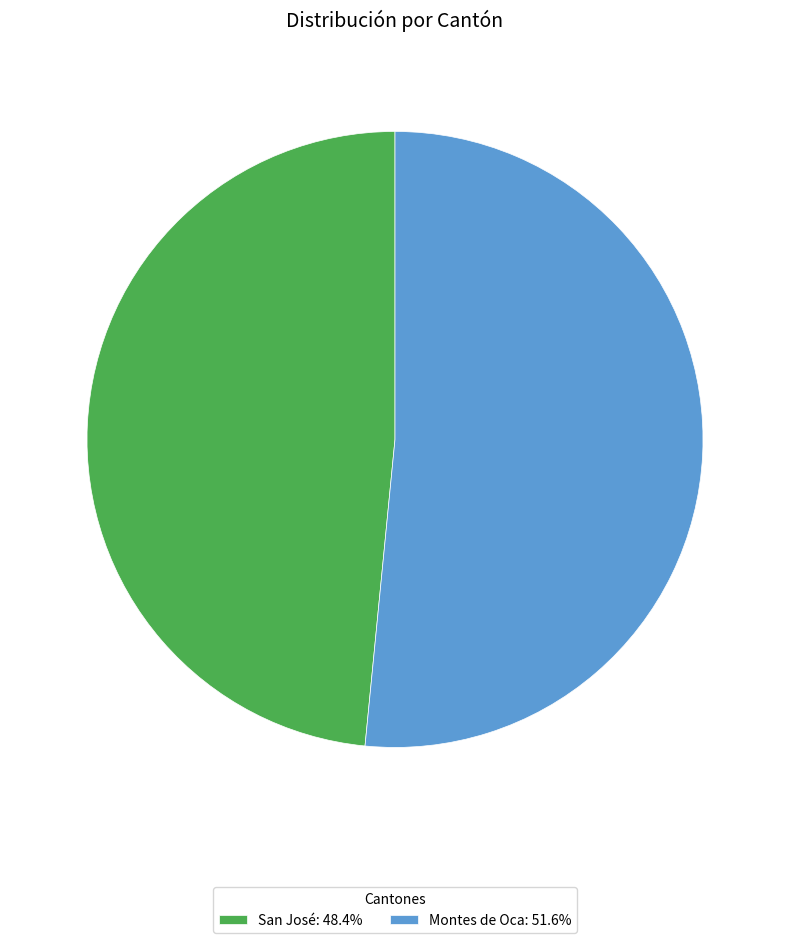

Which slice is the largest?

Montes de Oca